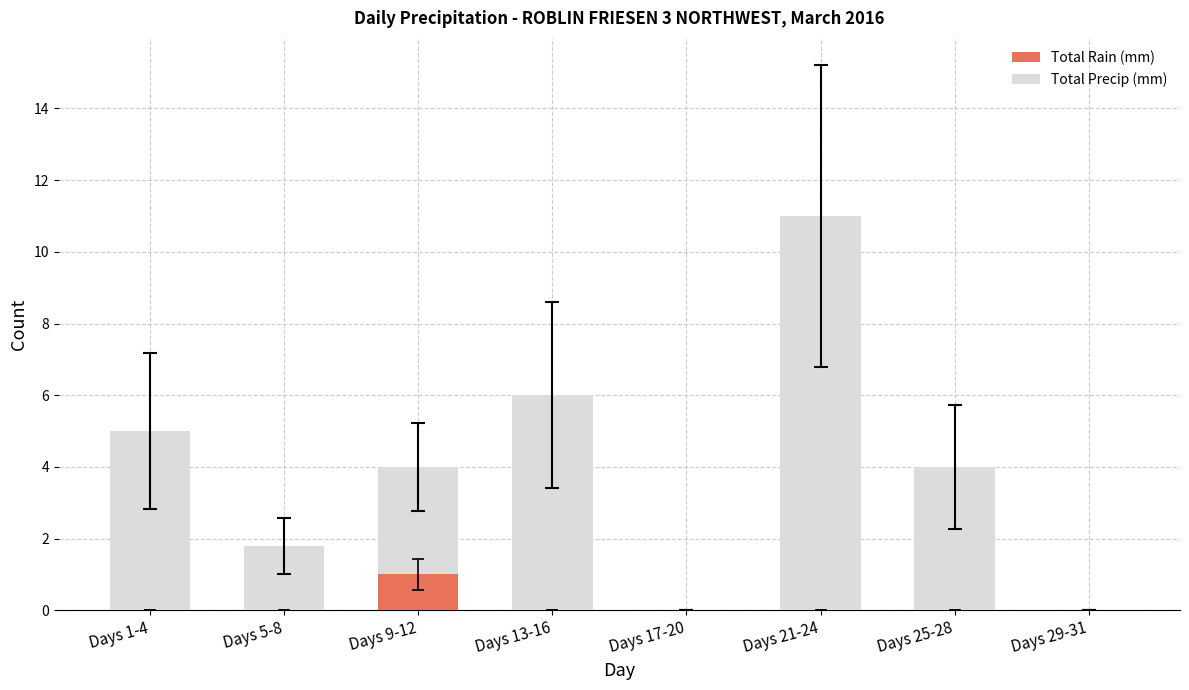

The value of Total Rain (mm) at Days 5-8 is 0.0. True or false?

True